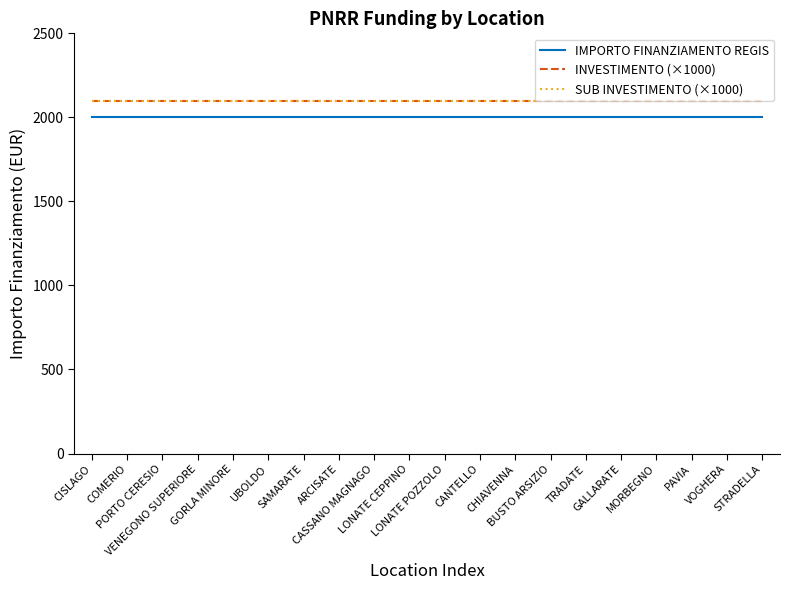

True or false: IMPORTO FINANZIAMENTO REGIS has more than 0 points higher than both neighbors.

False